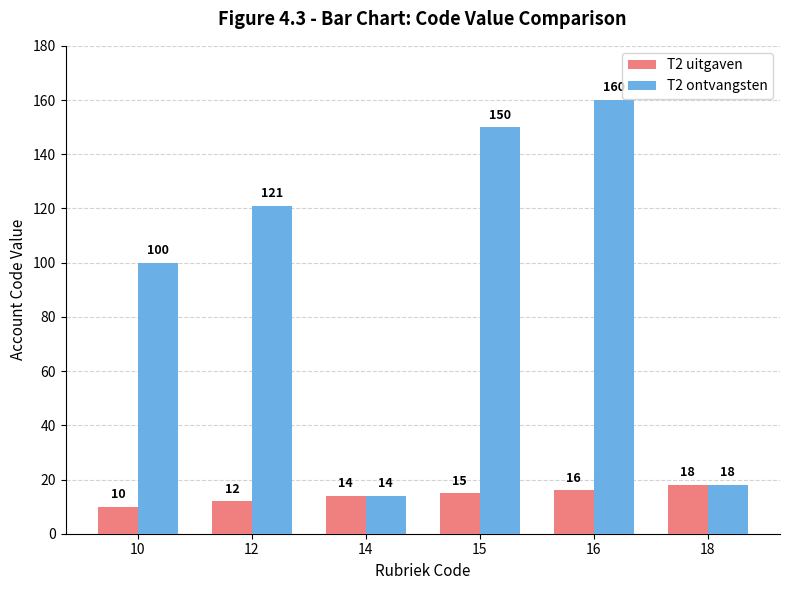

What value does the T2 uitgaven series have at 16?

16